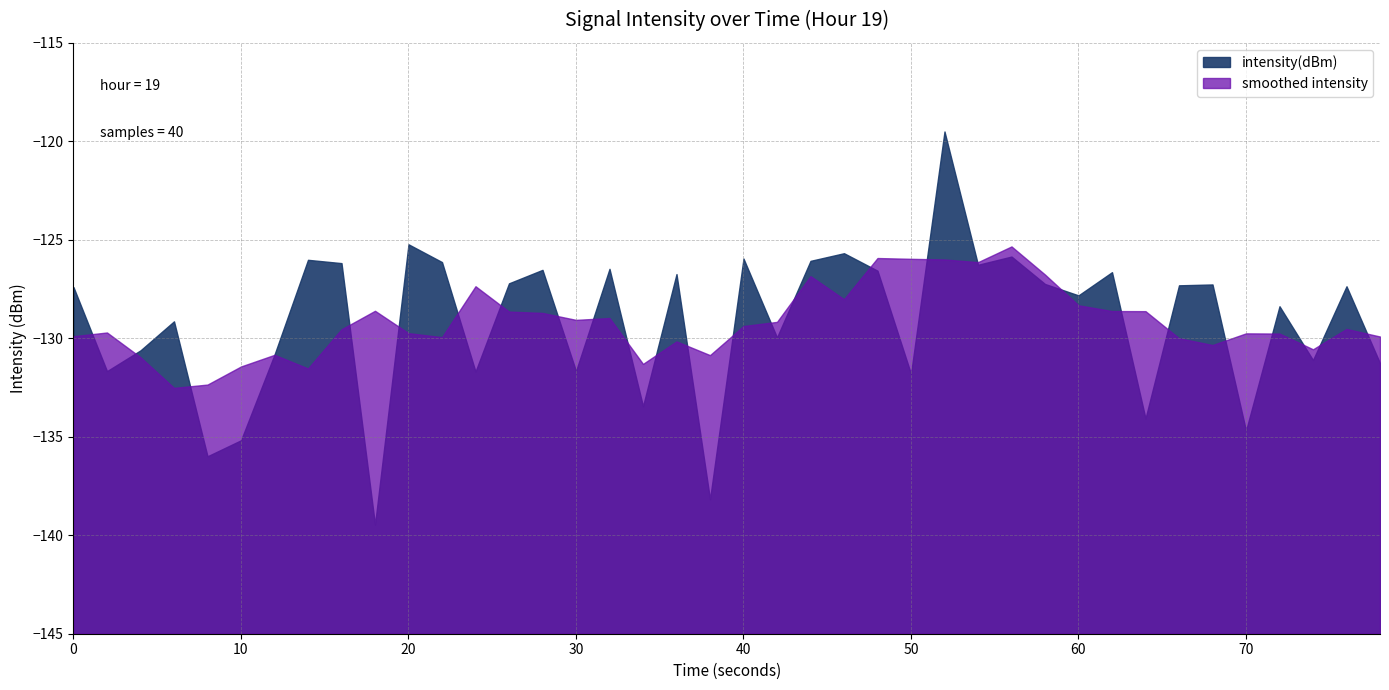

Which label corresponds to the smallest value in the chart?

9